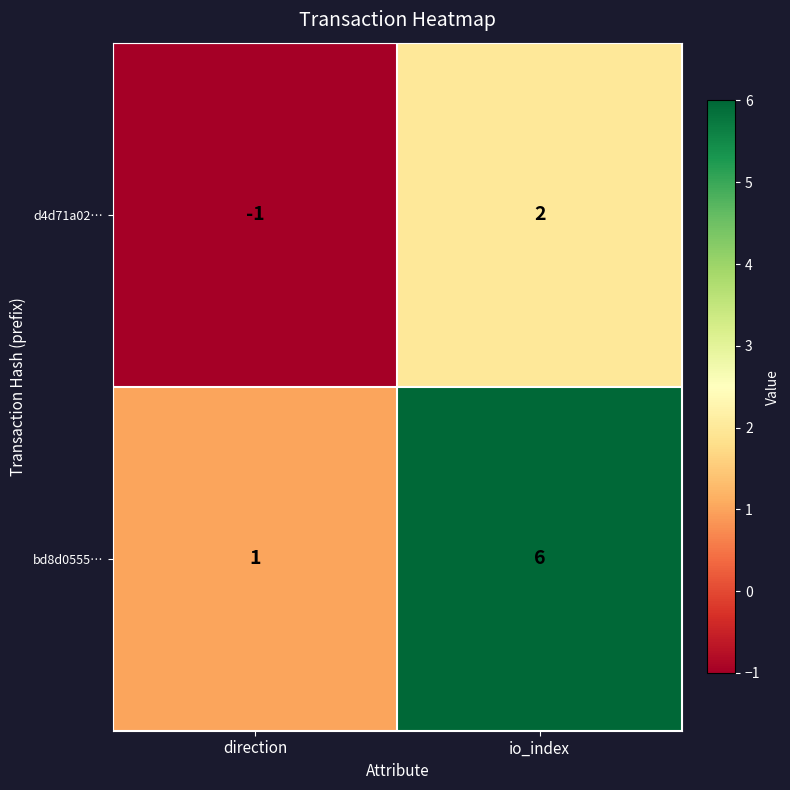

The value of d4d71a02… at io_index is 3. True or false?

False